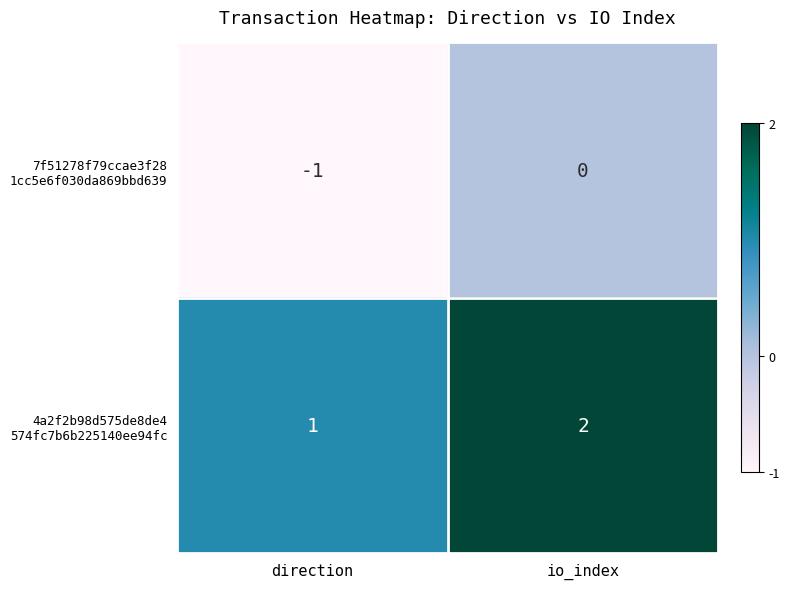

Which category has the highest value across all series?

io_index